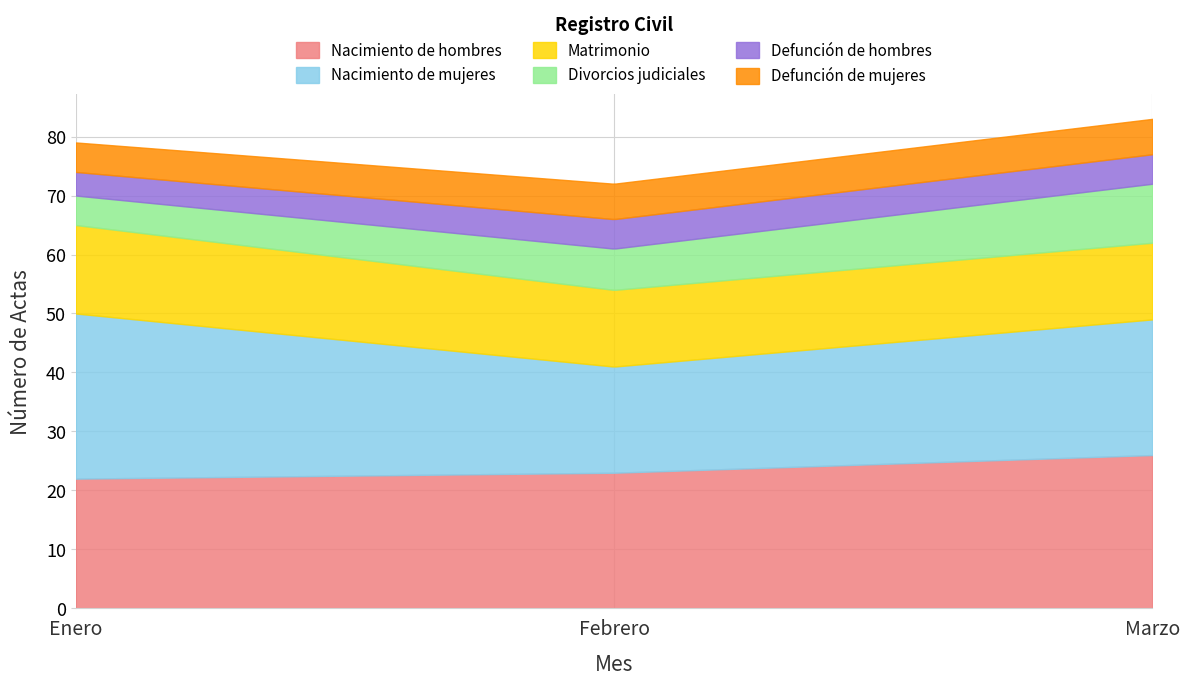

How many values in the Defunción de hombres series are below 5?

1